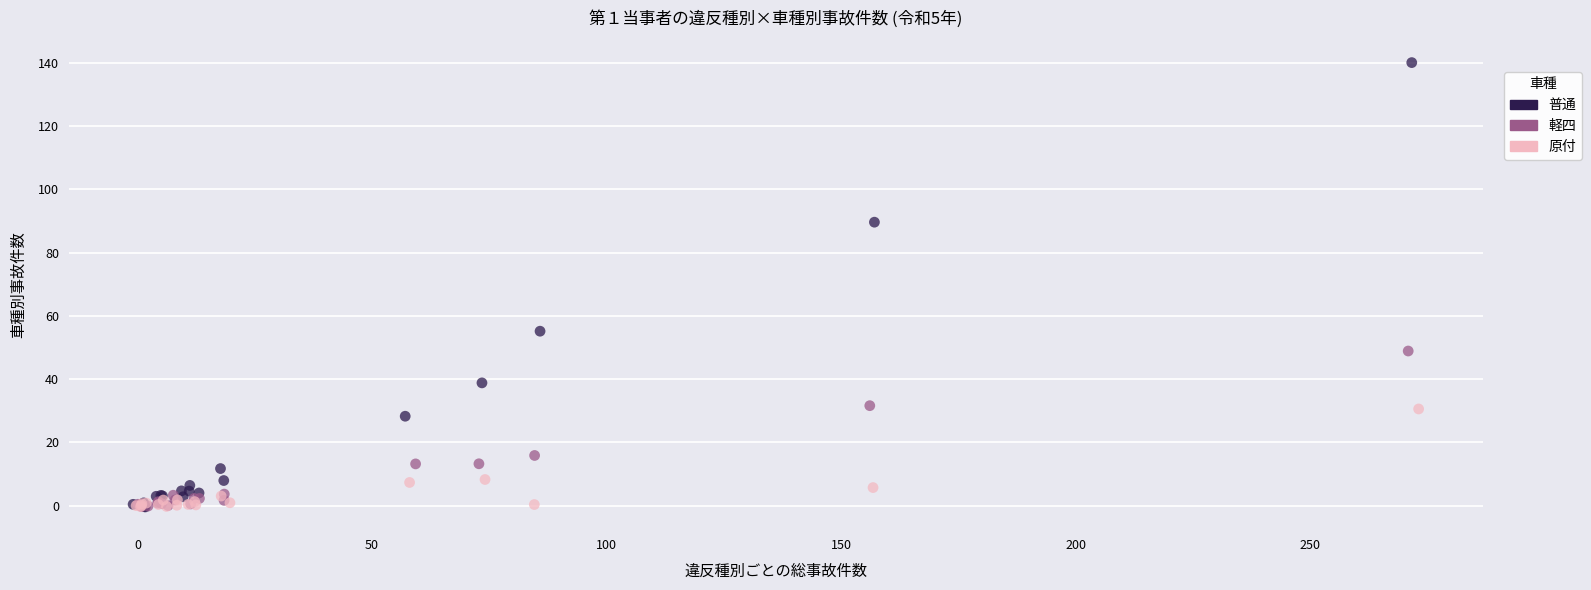

Which series has the largest Y range (max minus min)?

普通